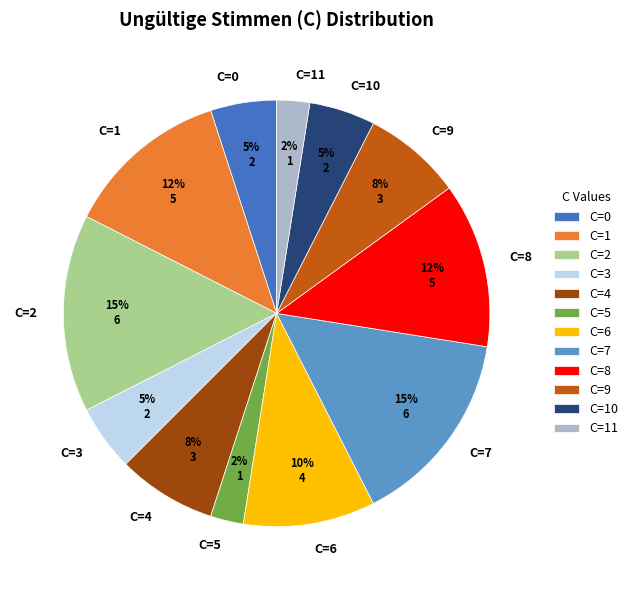

True or false: C=2 accounts for 25% of the total.

False